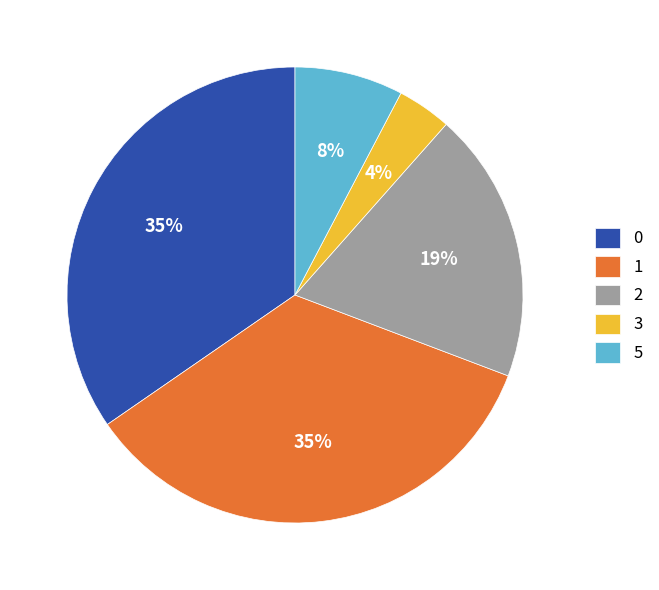

Is 3 the majority of the pie?

No